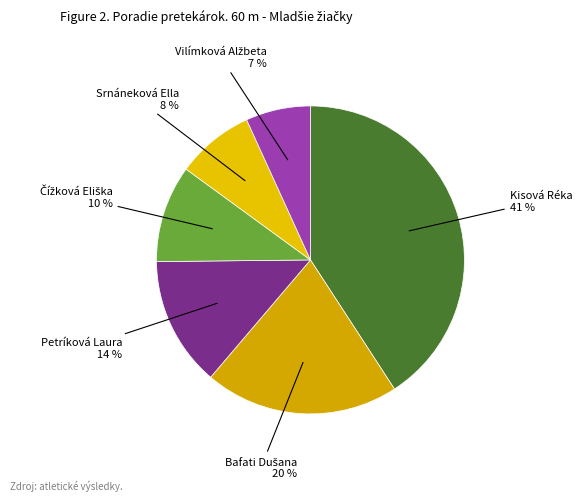

To the nearest percent, what is the difference between the largest and smallest slice percentages?

34%